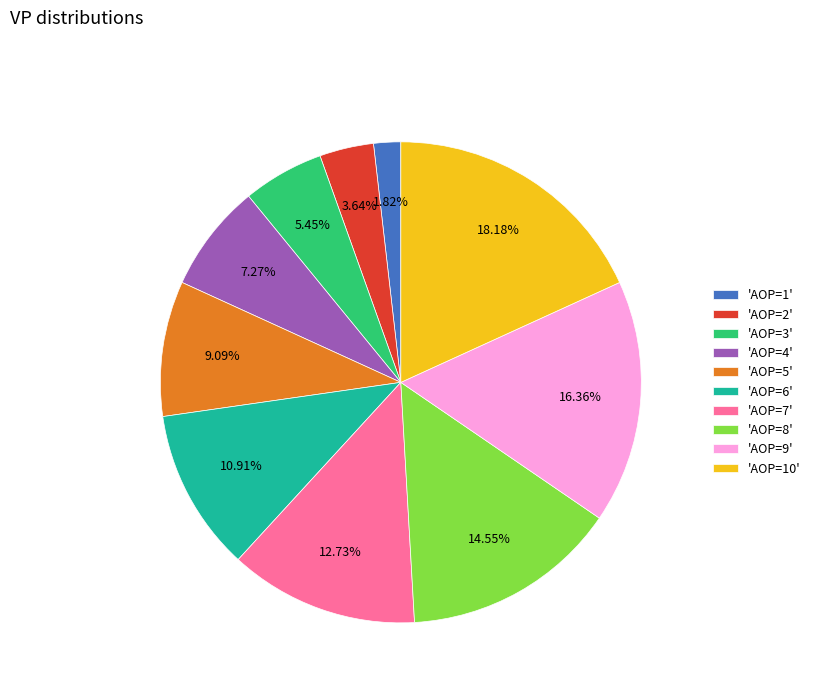

To the nearest percent, what is the difference between the largest and smallest slice percentages?

16%